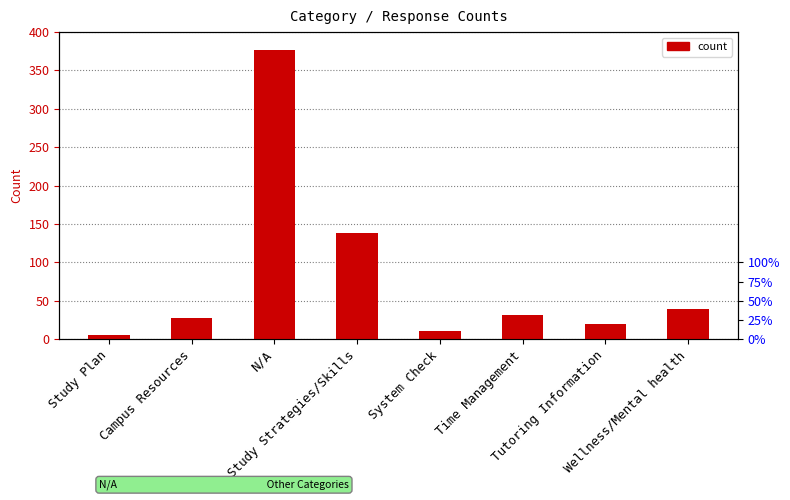

Between Study Strategies/Skills and Campus Resources, which is larger?

Study Strategies/Skills